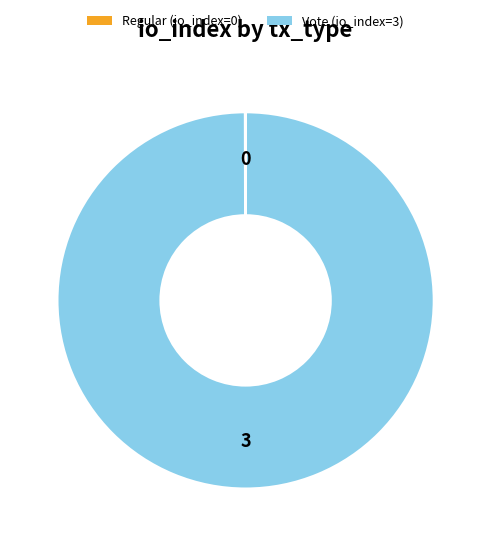

Is there a majority slice in this chart?

Yes